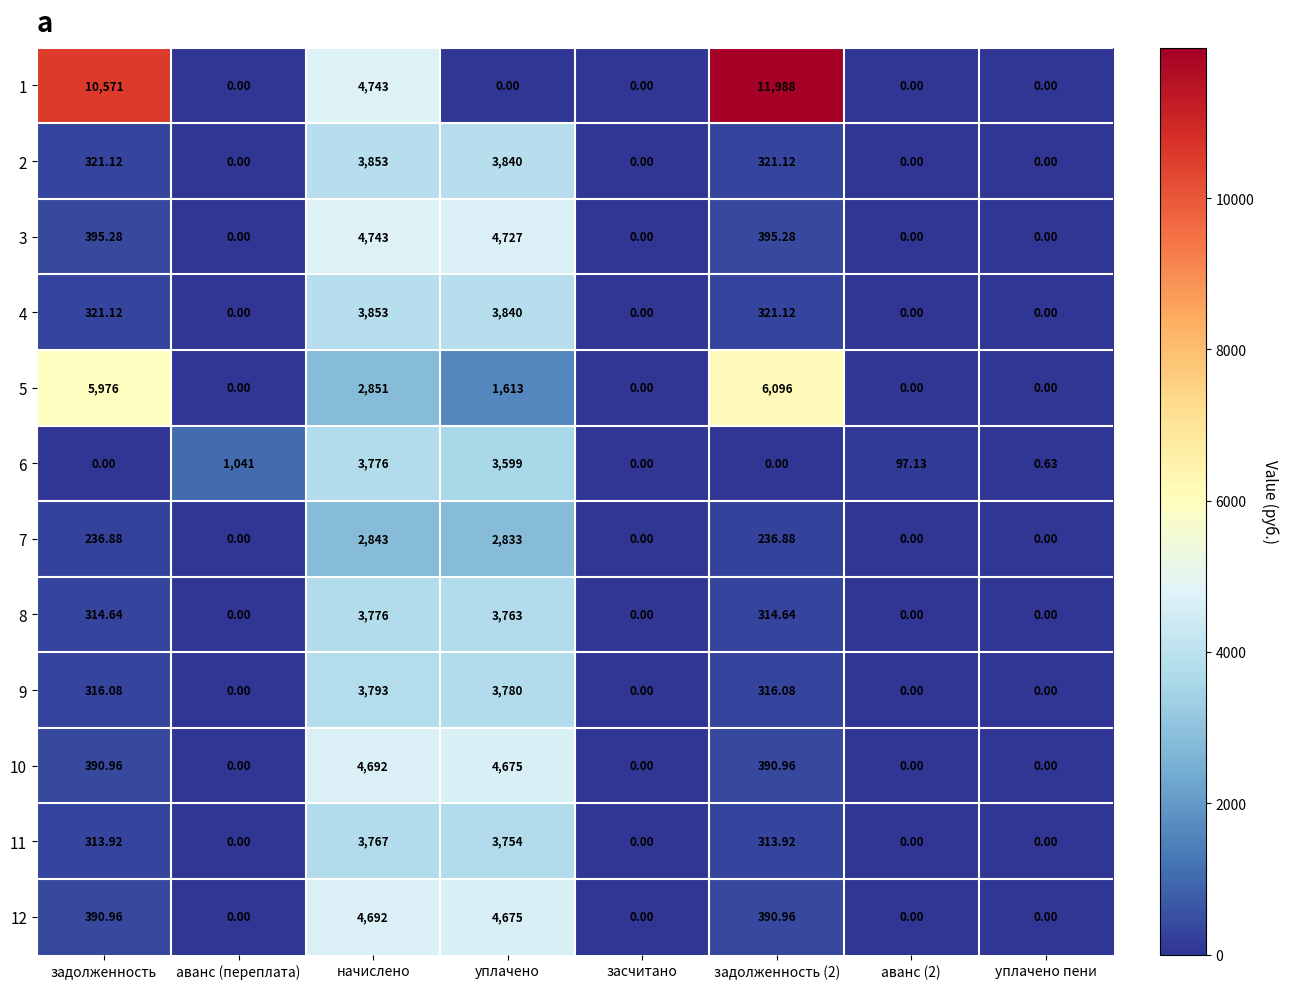

At how many categories does at least one series exceed 1282?

4